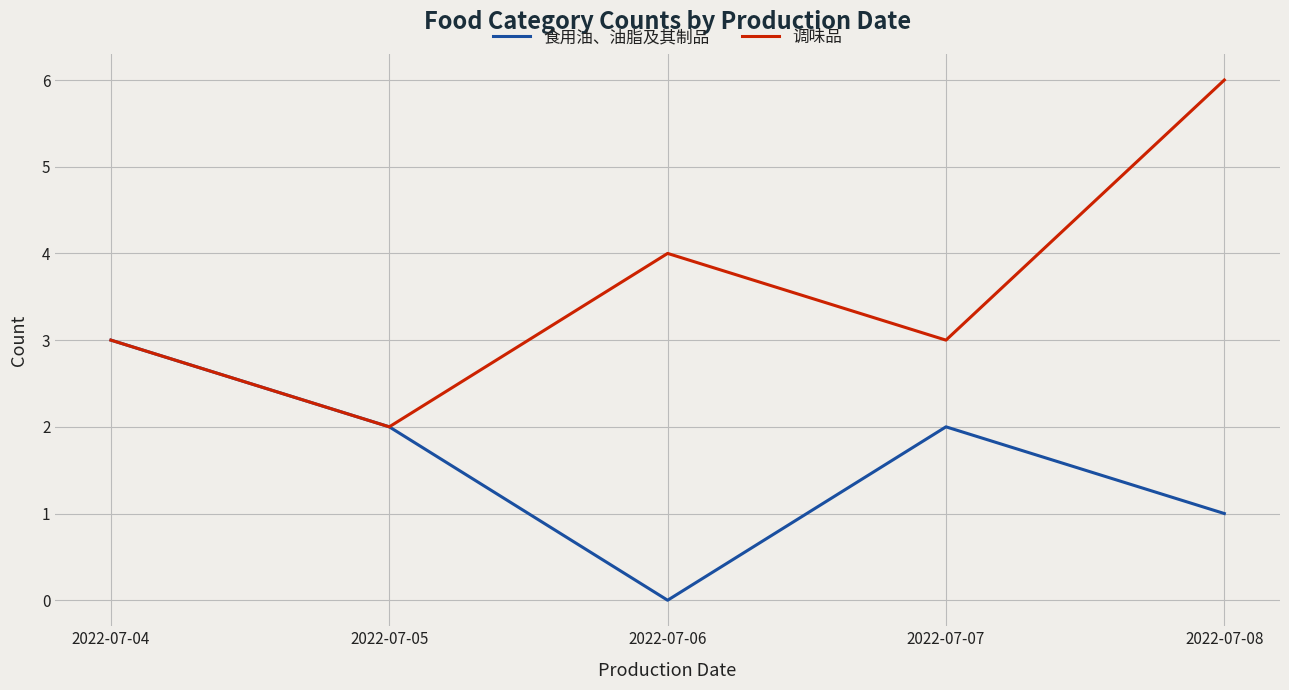

What are all the series names shown in the legend?

食用油、油脂及其制品, 调味品